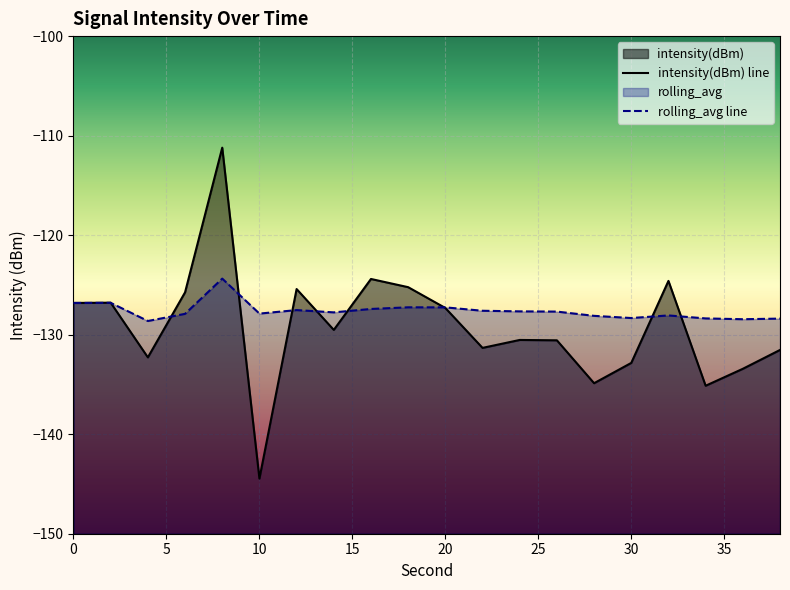

True or false: intensity(dBm) has a value of -132.3 at 4.

True